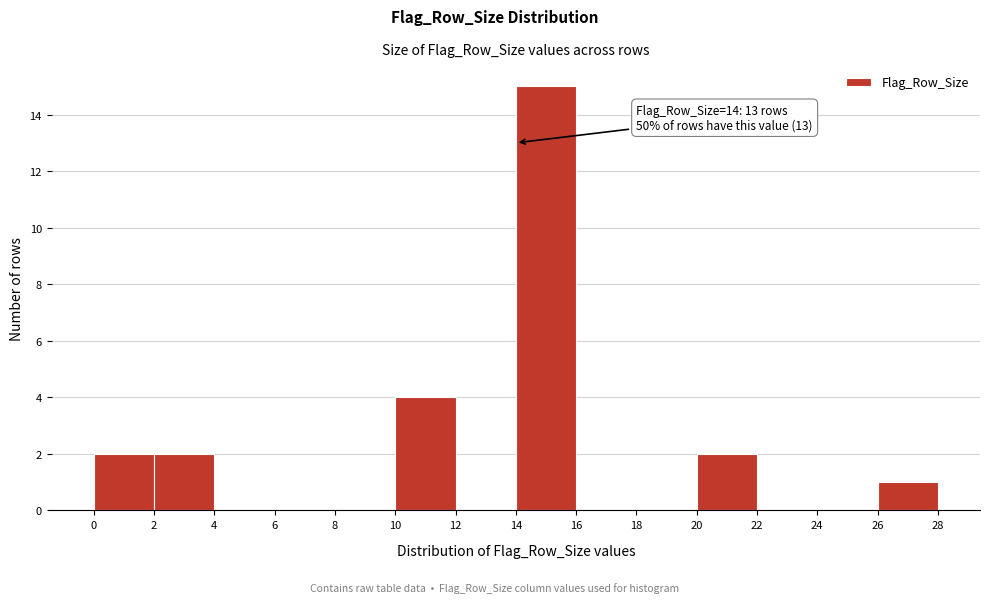

Over which range of the x-axis is the bar tallest?

14 to 16